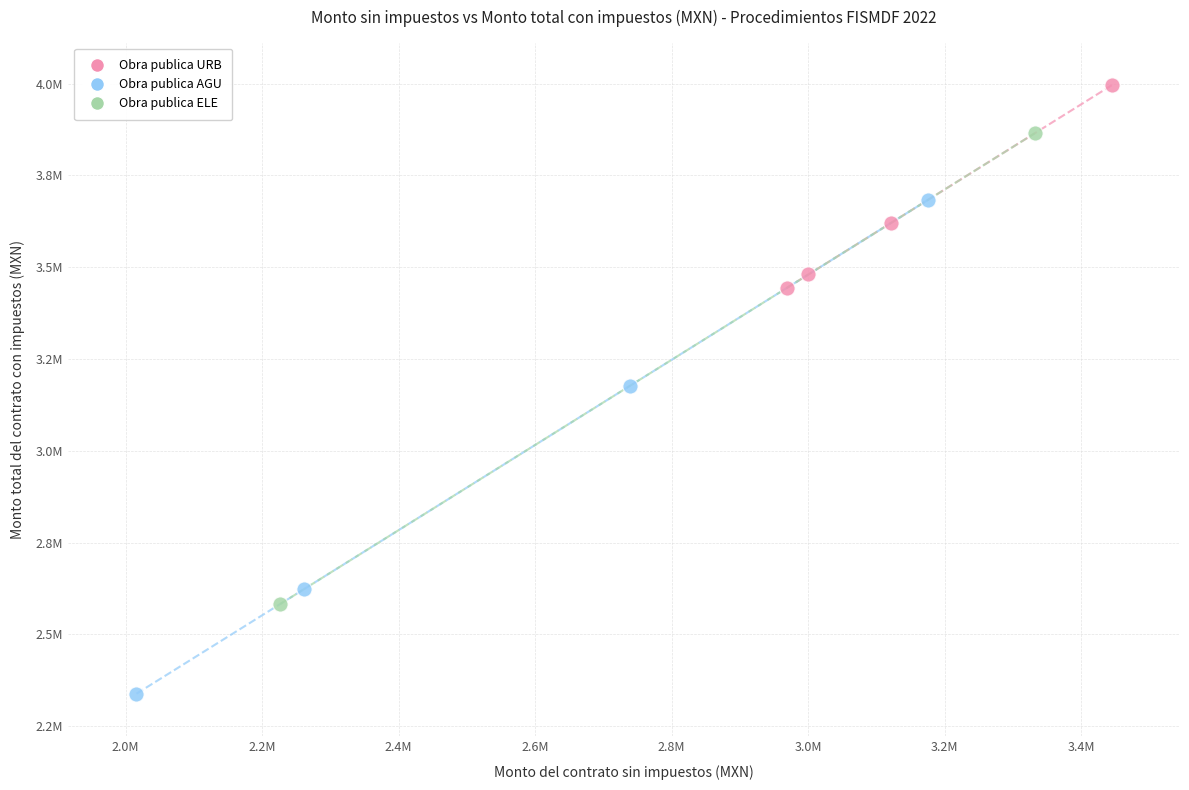

Which series reaches the minimum Y coordinate?

Obra publica AGU